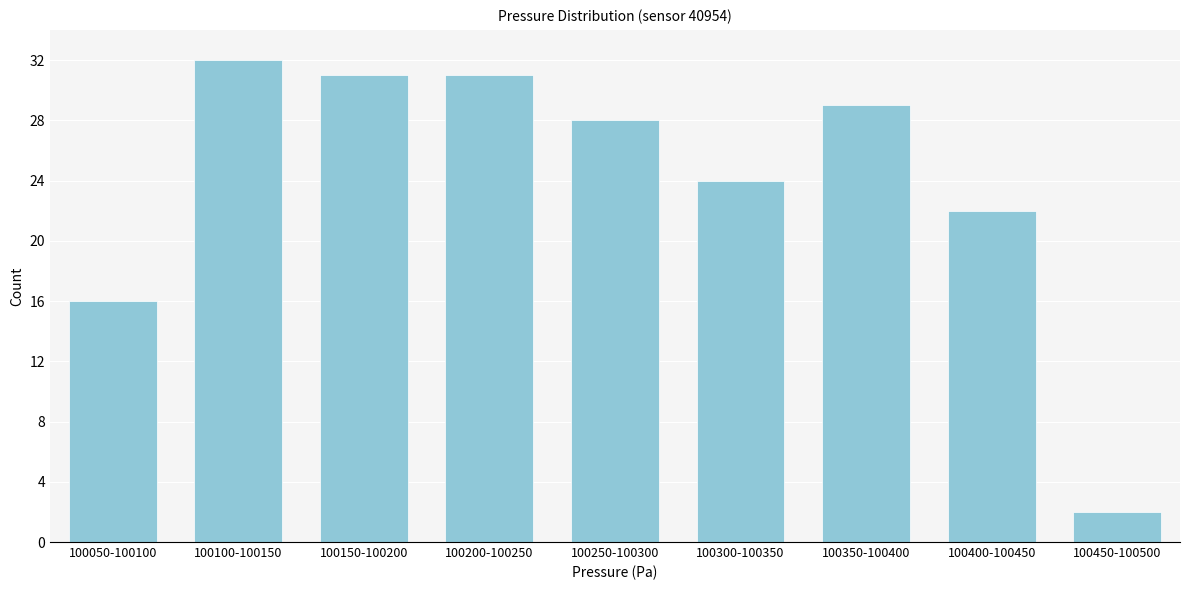

Reading right to left, list all the values displayed in this chart.

100450-100500=2	100400-100450=22	100350-100400=29	100300-100350=24	100250-100300=28	100200-100250=31	100150-100200=31	100100-100150=32	100050-100100=16